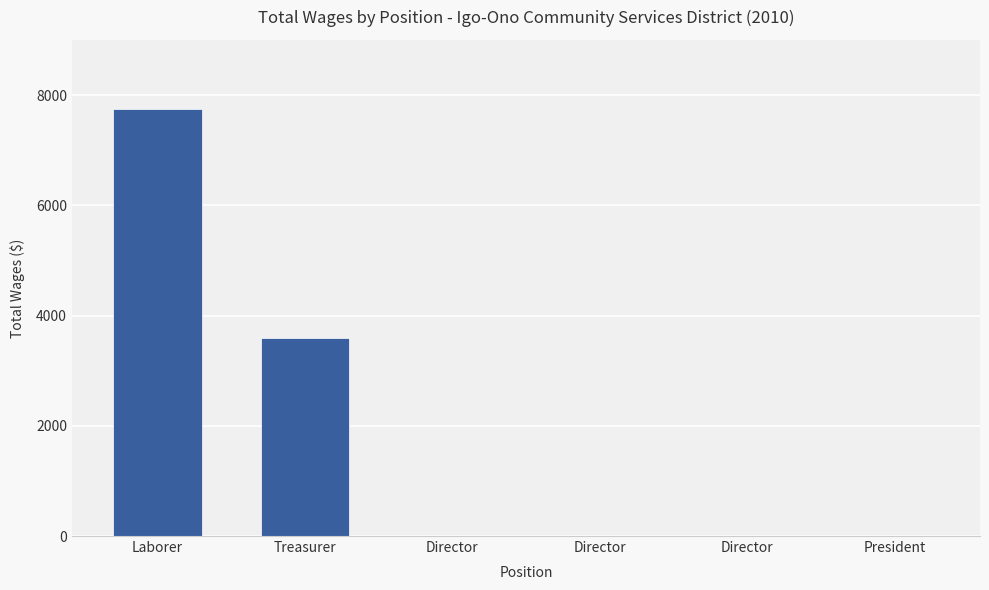

At which category does the chart reach its minimum across all series?

Director